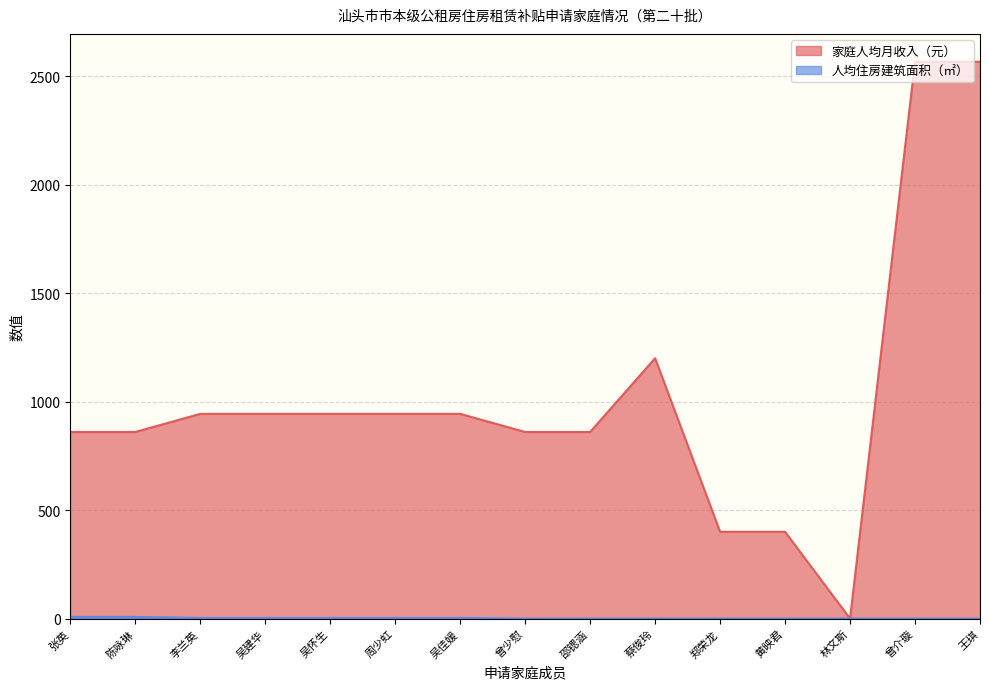

At how many categories does at least one series exceed 10?

14